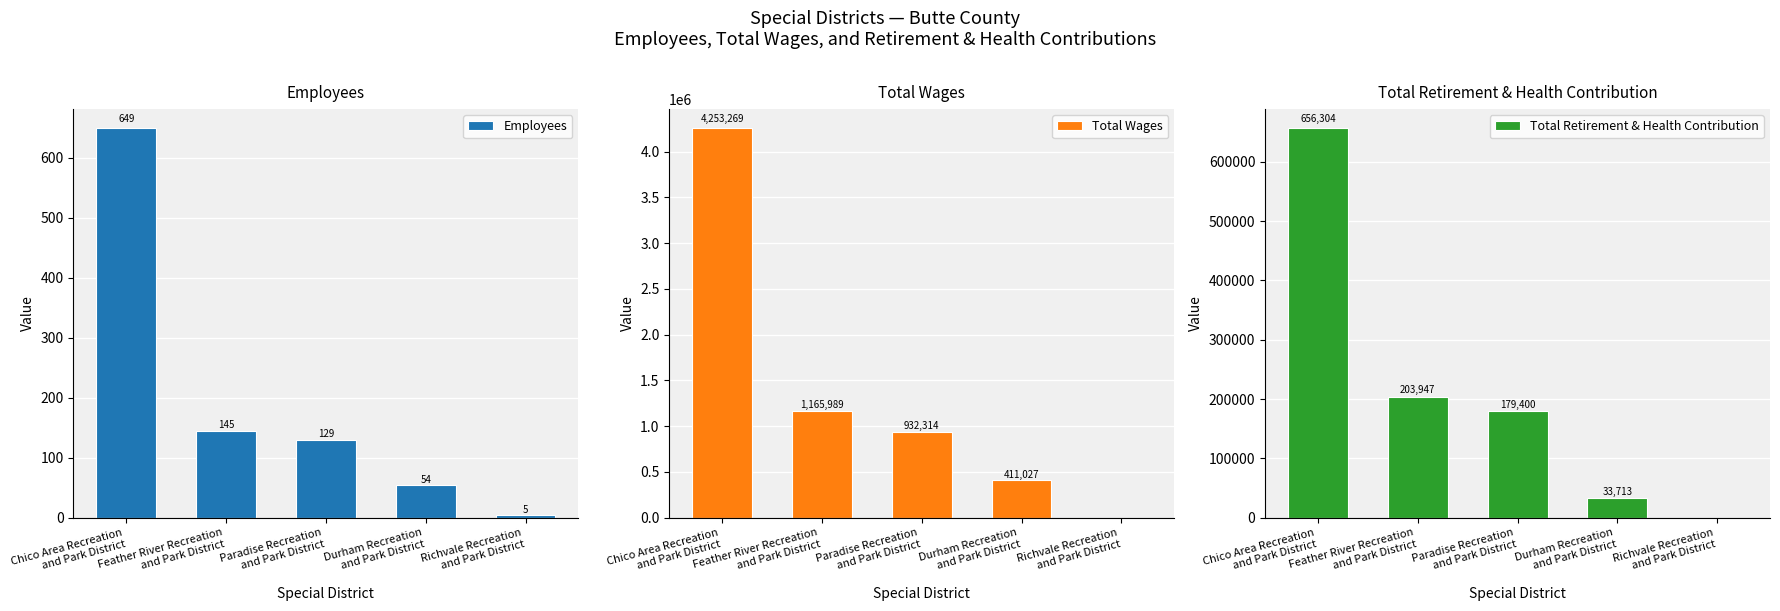

Reading left to right, transcribe all the data shown in this chart.

Employees: Chico Area Recreation
and Park District=649	Feather River Recreation
and Park District=145	Paradise Recreation
and Park District=129	Durham Recreation
and Park District=54	Richvale Recreation
and Park District=5
Total Wages: Chico Area Recreation
and Park District=4253269	Feather River Recreation
and Park District=1165989	Paradise Recreation
and Park District=932314	Durham Recreation
and Park District=411027	Richvale Recreation
and Park District=0
Total Retirement & Health Contribution: Chico Area Recreation
and Park District=656304	Feather River Recreation
and Park District=203947	Paradise Recreation
and Park District=179400	Durham Recreation
and Park District=33713	Richvale Recreation
and Park District=0